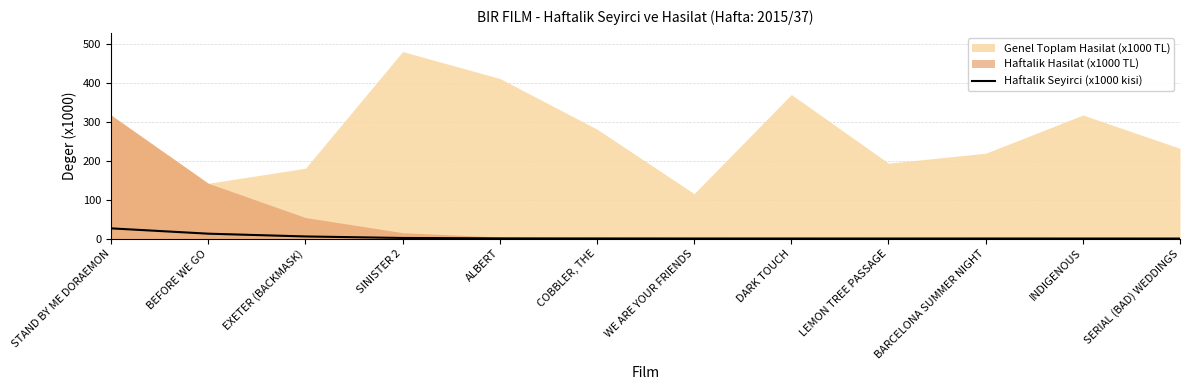

Reading left to right, transcribe all the data shown in this chart.

STAND BY ME DORAEMON=26.3	BEFORE WE GO=12.6	EXETER (BACKMASK)=5.4	SINISTER 2=1.5	ALBERT=0.4	COBBLER, THE=0.3	WE ARE YOUR FRIENDS=0.1	DARK TOUCH=0.1	LEMON TREE PASSAGE=0.1	BARCELONA SUMMER NIGHT=0.1	INDIGENOUS=0.0	SERIAL (BAD) WEDDINGS=0.0